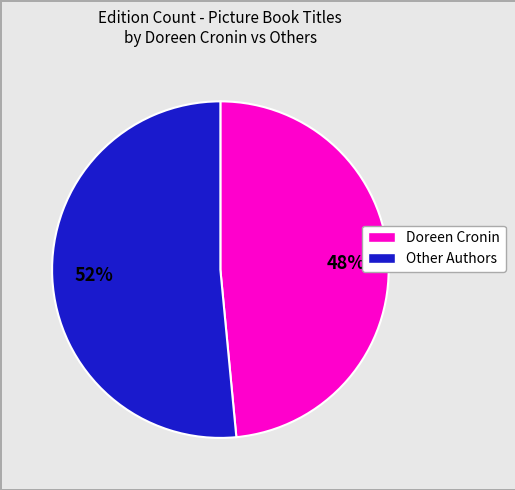

Does any single category account for the majority?

Yes